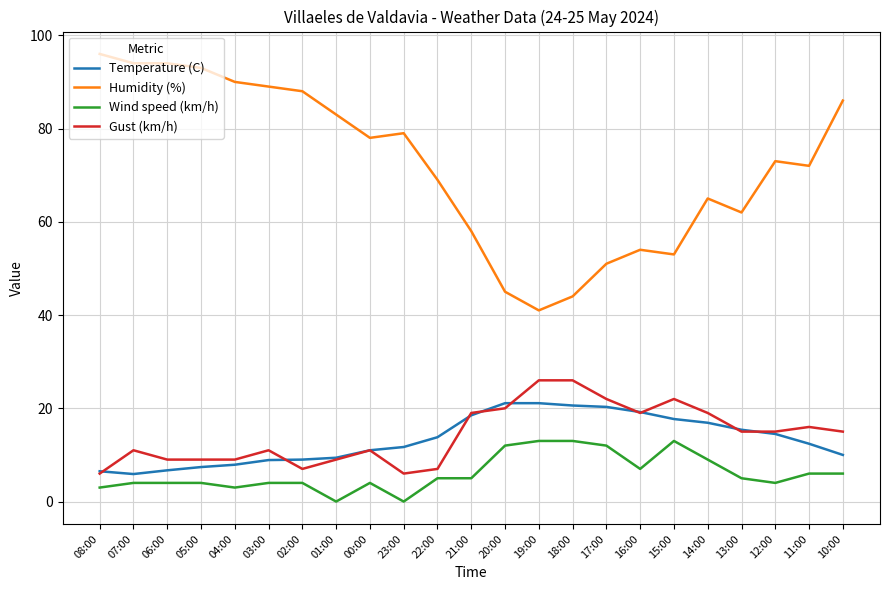

True or false: Temperature (C) and Humidity (%) intersect in this chart.

False